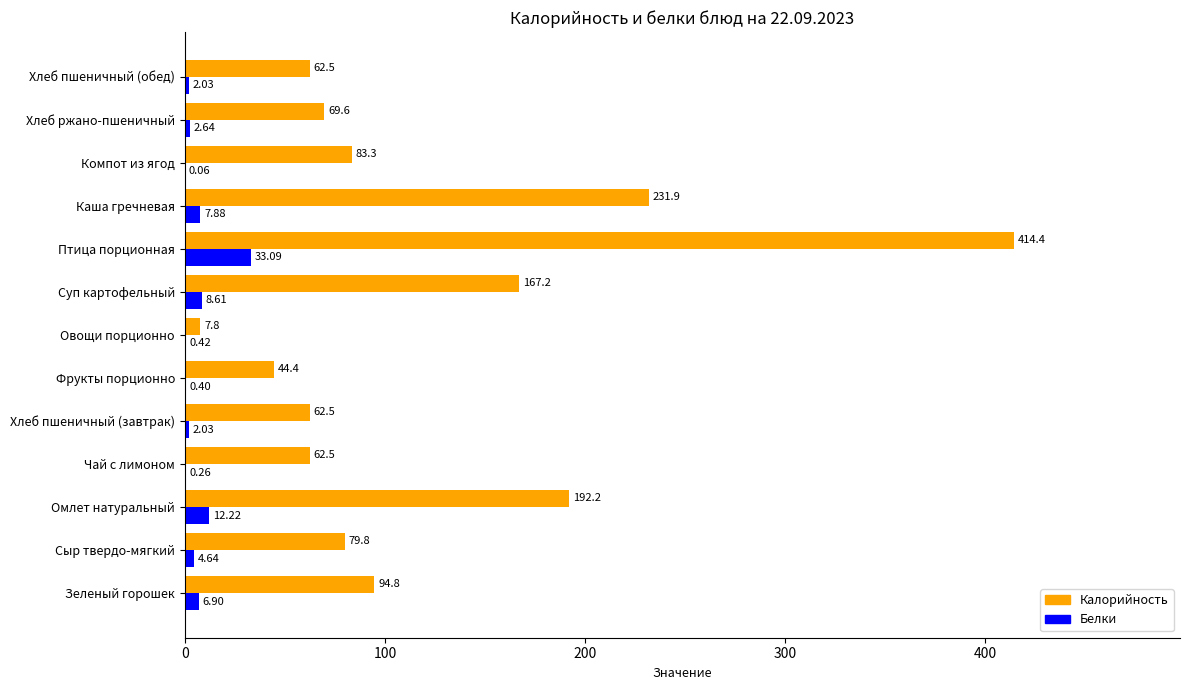

Which category has the highest value in the Белки series?

Птица порционная